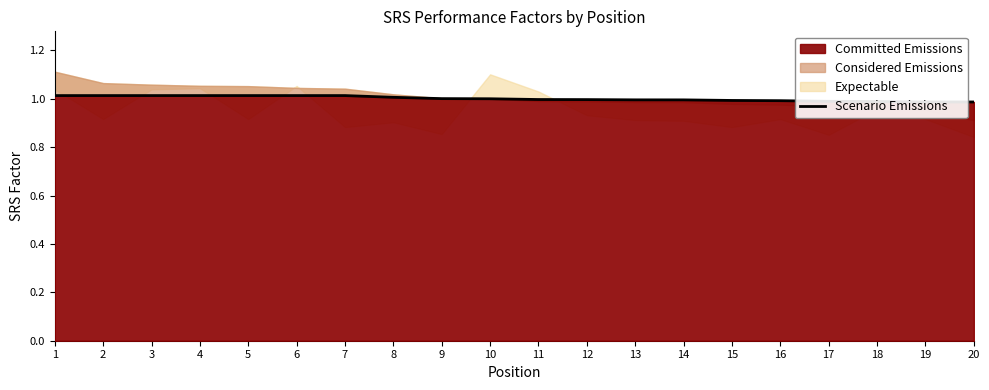

What value does the data have at 11?

1.0